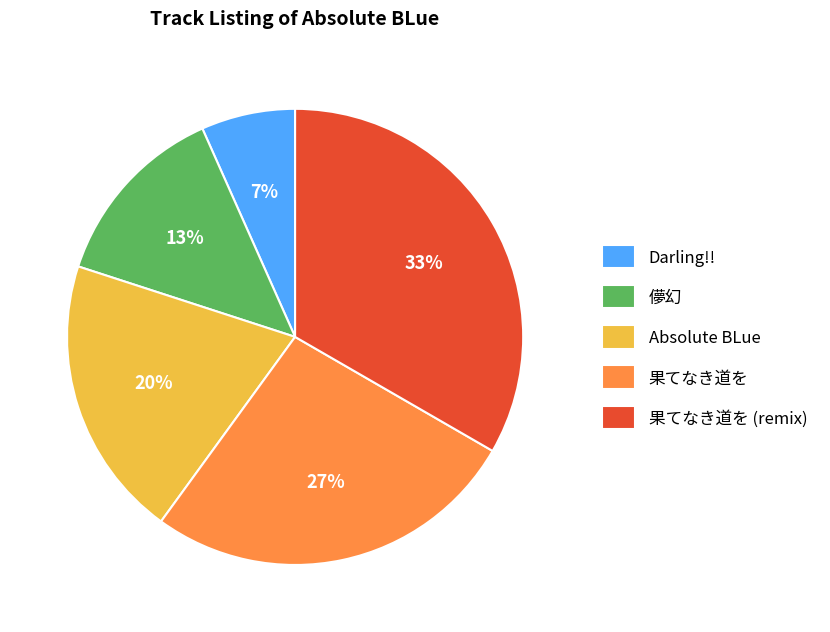

Rank the categories by value from lowest to highest.

Darling!!, 儚幻, Absolute BLue, 果てなき道を, 果てなき道を (remix)